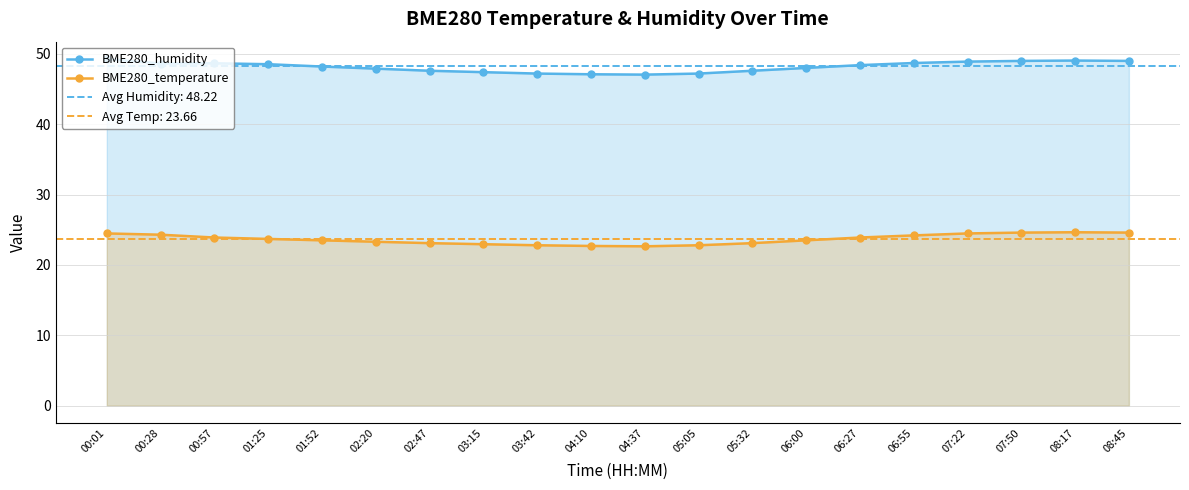

How many interior local valleys does the BME280_humidity series have?

2